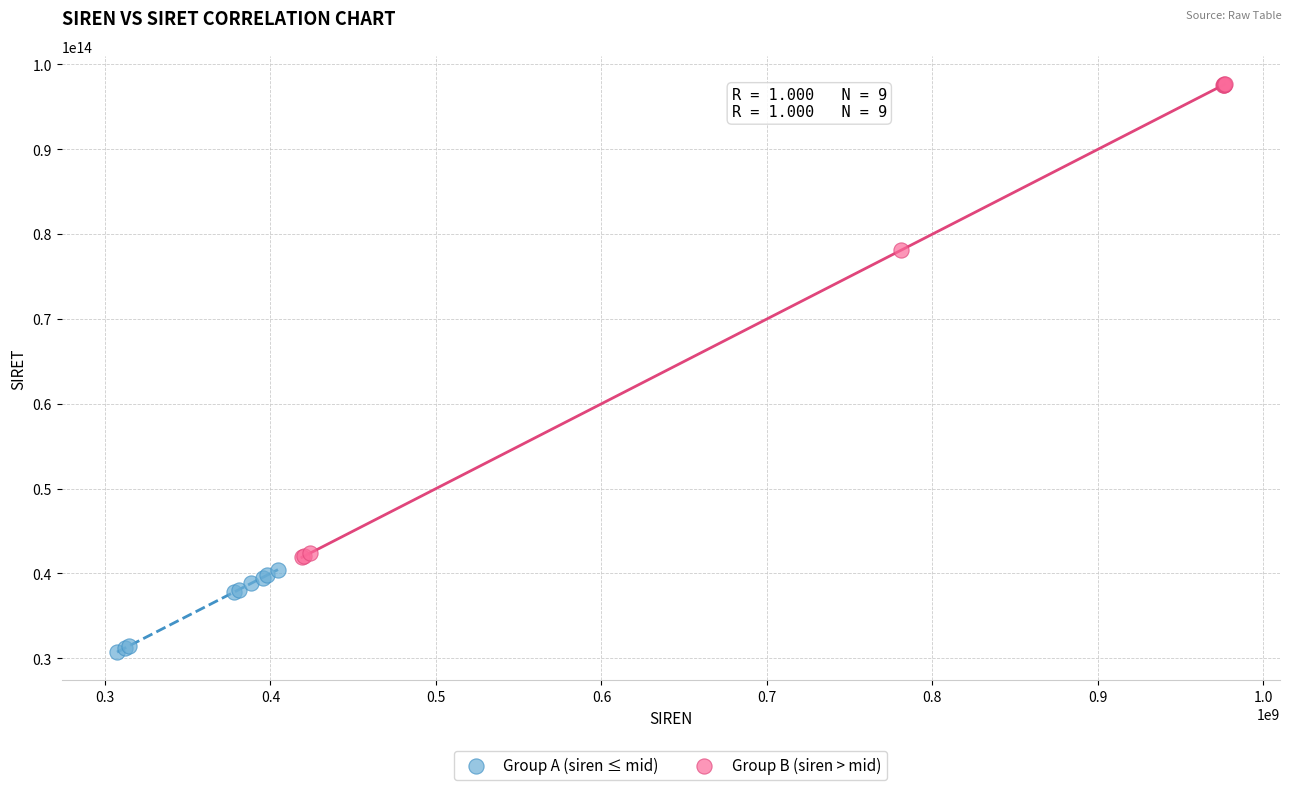

Which series reaches the maximum Y coordinate?

Group B (siren > mid)